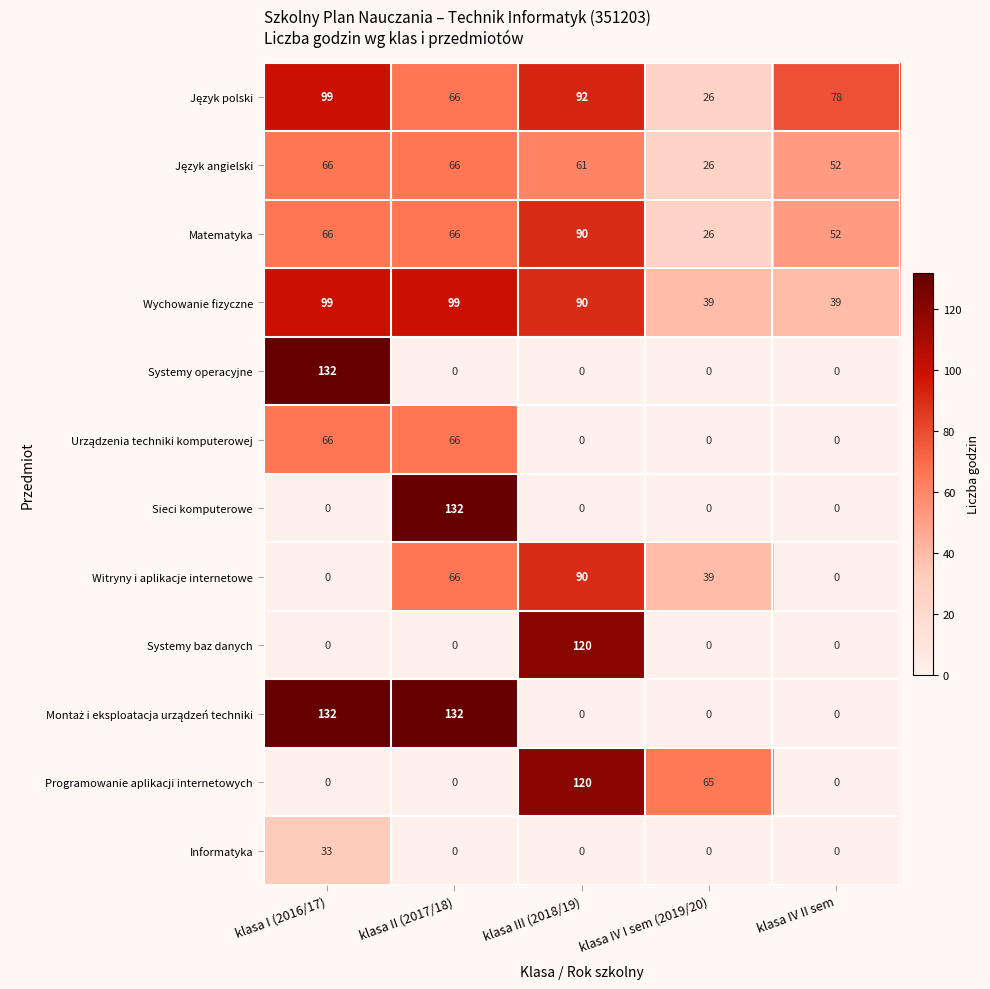

What is the total value across all series at klasa II (2017/18)?

693